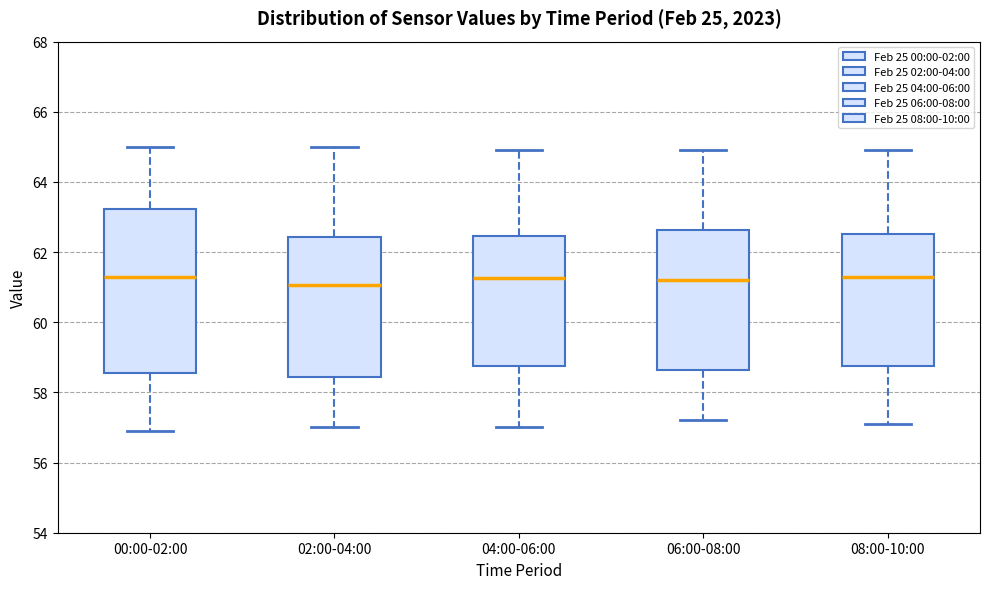

Reading left to right, read every box against the y-axis: the position of its median line, the range the box covers, and the ends of its whiskers. The values are not printed on the chart, so give them approximately, as read against the axis.

00:00-02:00: median 61.4, box 58.6 to 63.2, whiskers 57.0 to 65.0
02:00-04:00: median 61.0, box 58.4 to 62.4, whiskers 57.0 to 65.0
04:00-06:00: median 61.2, box 58.8 to 62.4, whiskers 57.0 to 65.0
06:00-08:00: median 61.2, box 58.6 to 62.6, whiskers 57.2 to 65.0
08:00-10:00: median 61.4, box 58.8 to 62.6, whiskers 57.2 to 65.0